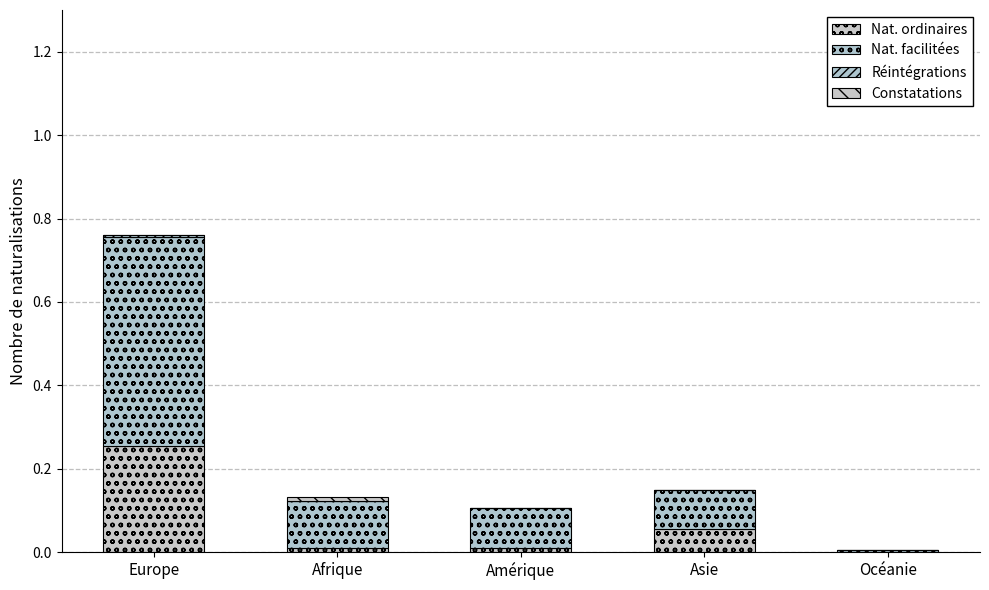

List the series in order of their peak value, lowest first.

Réintégrations, Constatations, Nat. ordinaires, Nat. facilitées